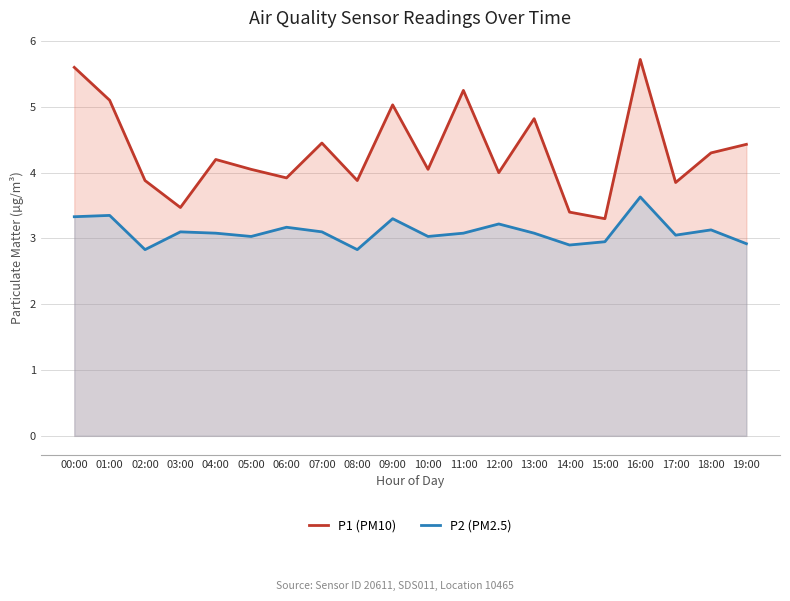

Reading right to left, transcribe all the data shown in this chart.

P1 (PM10): 4.4	4.3	3.9	5.7	3.3	3.4	4.8	4.0	5.2	4.0	5.0	3.9	4.5	3.9	4.0	4.2	3.5	3.9	5.1	5.6
P2 (PM2.5): 2.9	3.1	3.0	3.6	3.0	2.9	3.1	3.2	3.1	3.0	3.3	2.8	3.1	3.2	3.0	3.1	3.1	2.8	3.4	3.3